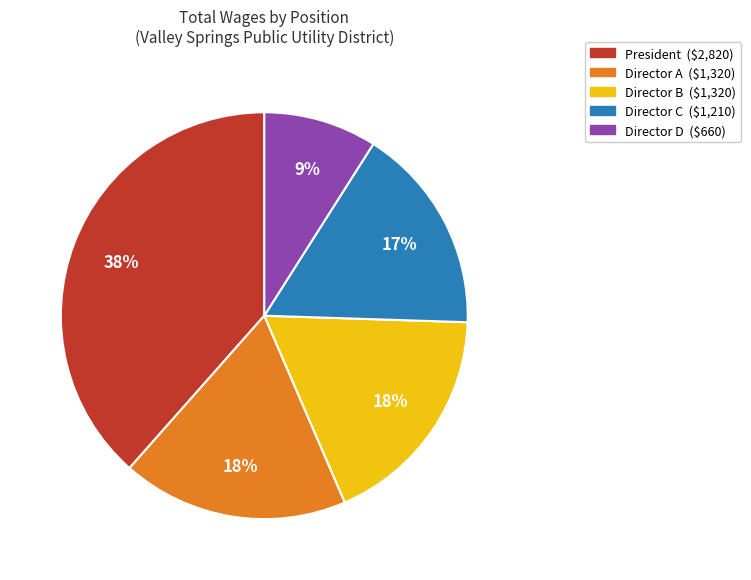

To the nearest percent, what is the difference between the largest and smallest slice percentages?

29%